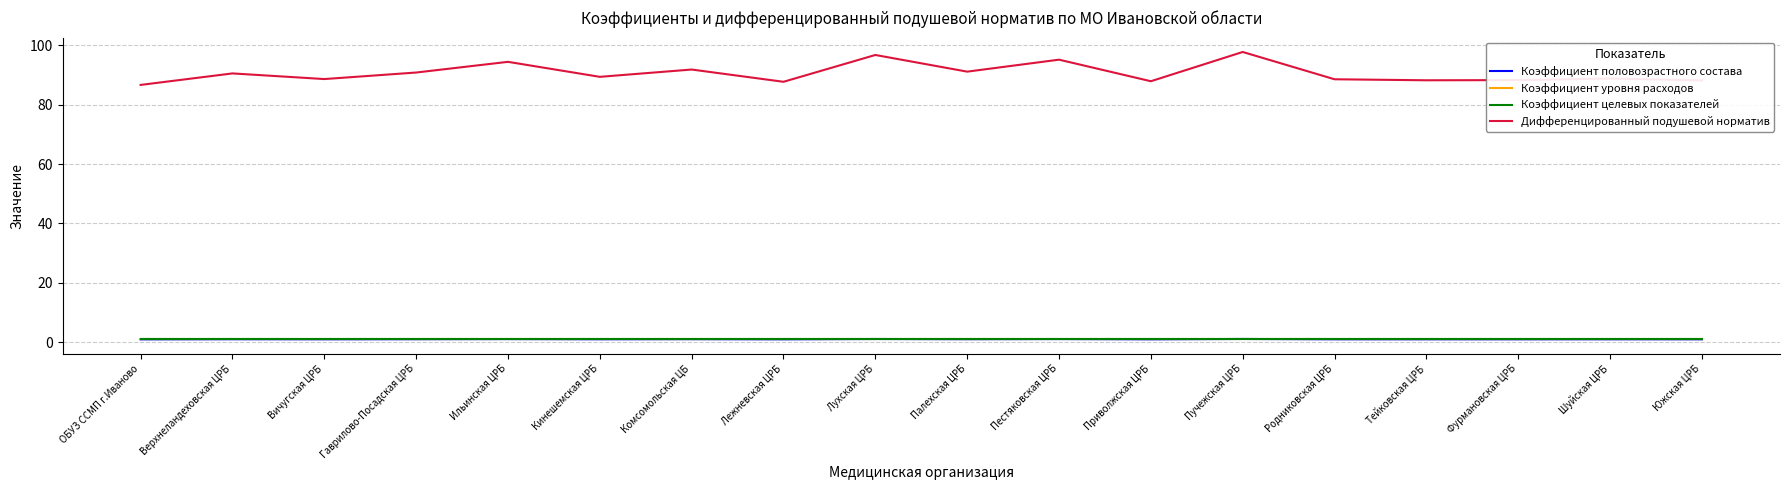

Where is the first local maximum for Дифференцированный подушевой норматив?

Верхнеландеховская ЦРБ